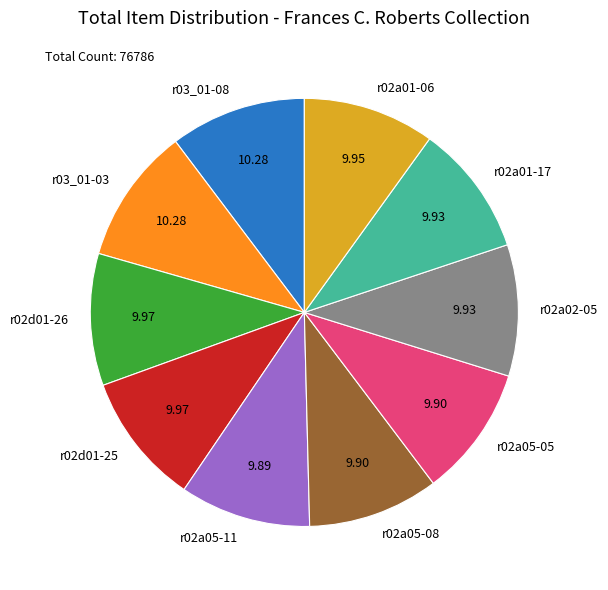

Is r02a05-05 the majority of the pie?

No